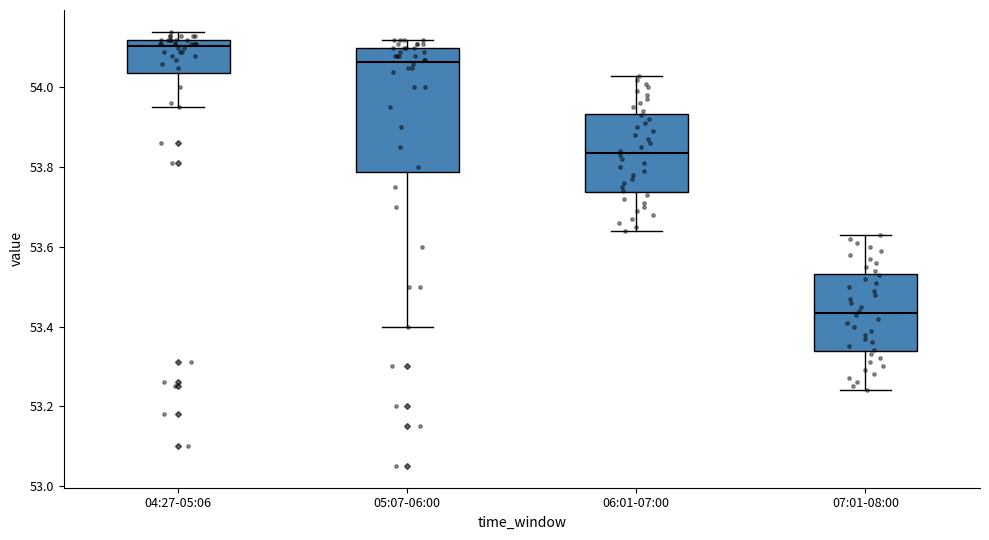

Reading left to right, read every box against the y-axis: the position of its median line, the range the box covers, and the ends of its whiskers. The values are not printed on the chart, so give them approximately, as read against the axis.

04:27-05:06: median 54.10, box 54.04 to 54.12, whiskers 53.96 to 54.14
05:07-06:00: median 54.06, box 53.78 to 54.10, whiskers 53.40 to 54.12
06:01-07:00: median 53.84, box 53.74 to 53.94, whiskers 53.64 to 54.04
07:01-08:00: median 53.44, box 53.34 to 53.54, whiskers 53.24 to 53.64